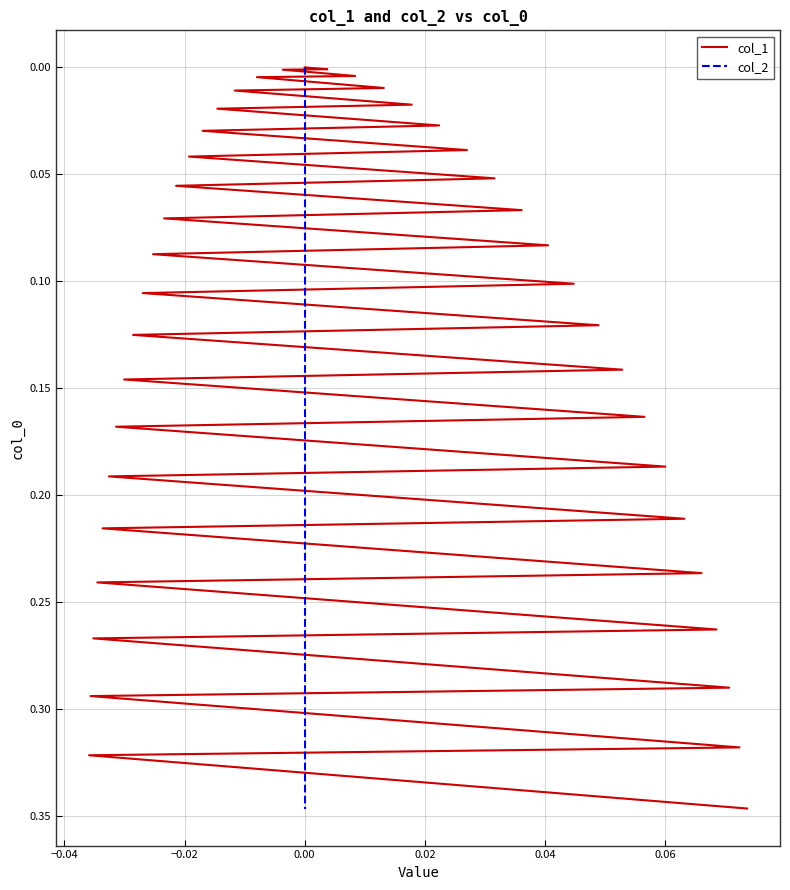

The value of col_2 at 0.00 is 0.1. True or false?

False